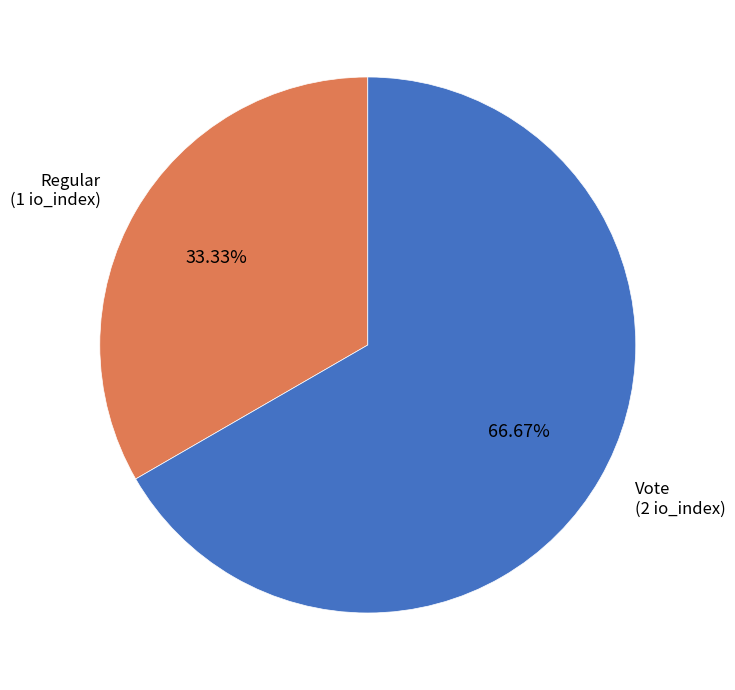

Rank the categories by value from lowest to highest.

Regular, Vote